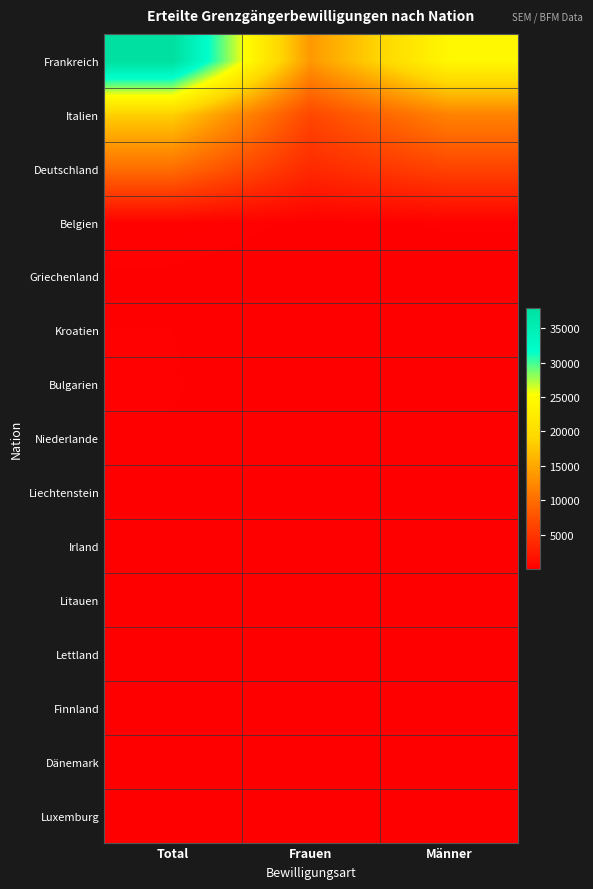

Reading left to right, list all the values displayed in this chart.

Frankreich: Total=37996	Frauen=13768	Männer=24228
Italien: Total=18407	Frauen=6539	Männer=11868
Deutschland: Total=10009	Frauen=3810	Männer=6199
Belgien: Total=279	Frauen=110	Männer=169
Griechenland: Total=124	Frauen=40	Männer=84
Kroatien: Total=155	Frauen=41	Männer=114
Bulgarien: Total=165	Frauen=55	Männer=110
Niederlande: Total=145	Frauen=54	Männer=91
Liechtenstein: Total=76	Frauen=33	Männer=43
Irland: Total=70	Frauen=24	Männer=46
Litauen: Total=57	Frauen=28	Männer=29
Lettland: Total=45	Frauen=20	Männer=25
Finnland: Total=24	Frauen=11	Männer=13
Dänemark: Total=20	Frauen=6	Männer=14
Luxemburg: Total=14	Frauen=6	Männer=8